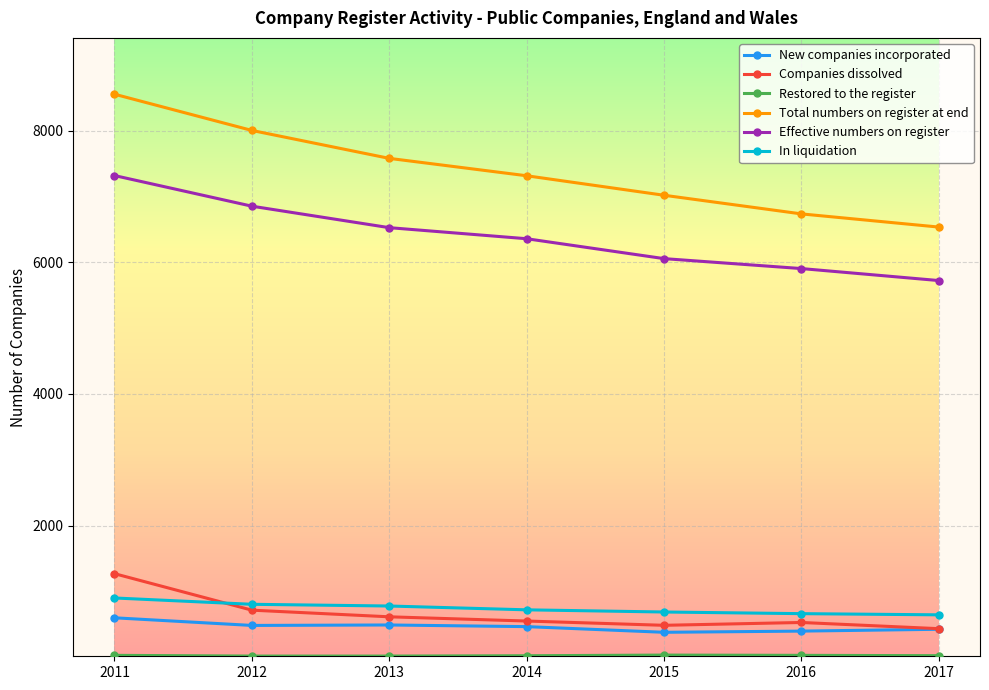

List the labels in order of Total numbers on register at end value, largest first.

2011, 2012, 2013, 2014, 2015, 2016, 2017